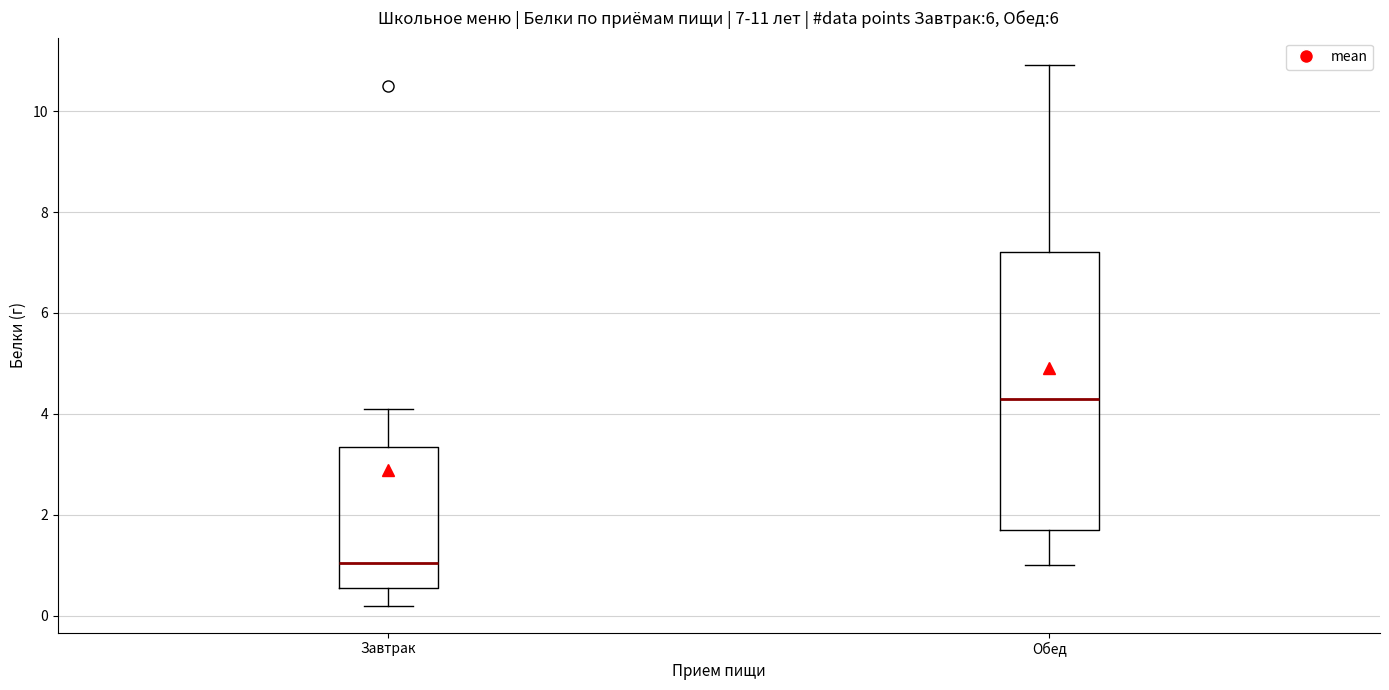

Comparing the boxes themselves (not the whiskers), which one is the tallest?

Обед